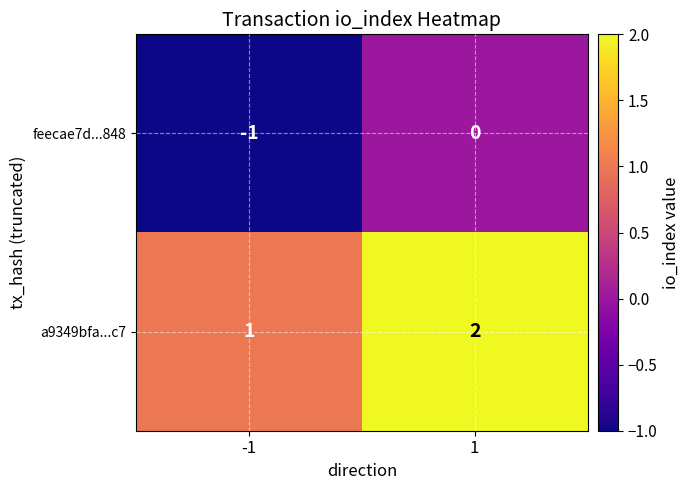

Is the value of a9349bfa...c7 at -1 greater than the value of feecae7d...848 at 1?

Yes